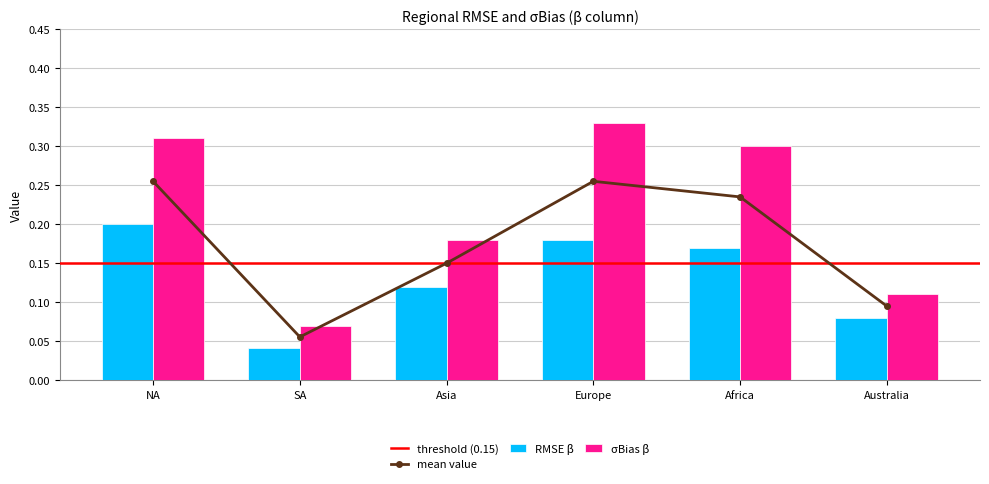

Rank the categories by RMSE β value from highest to lowest.

NA, Europe, Africa, Asia, Australia, SA